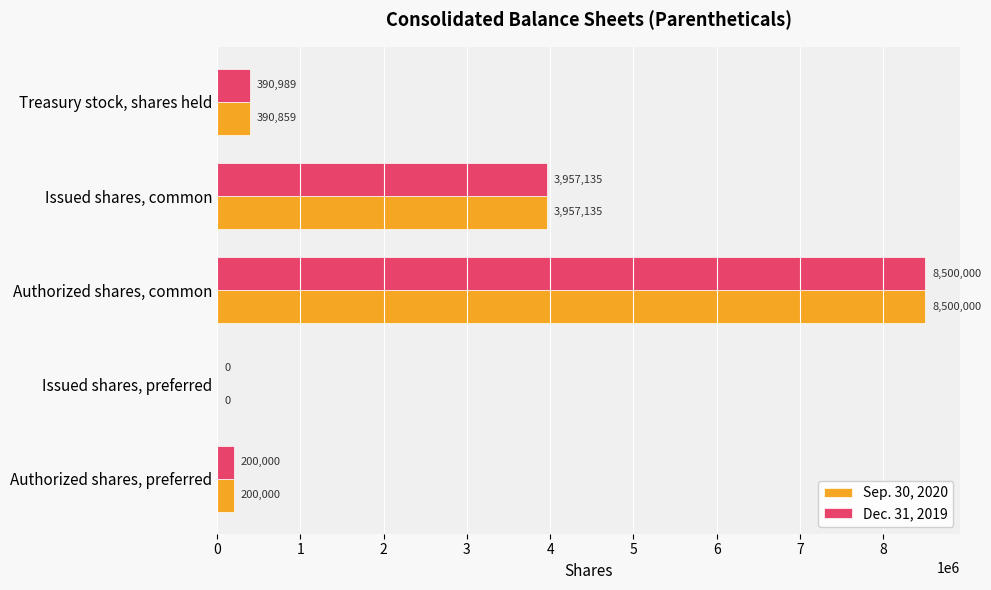

At which label is Sep. 30, 2020 closest to 4250000?

Issued shares, common